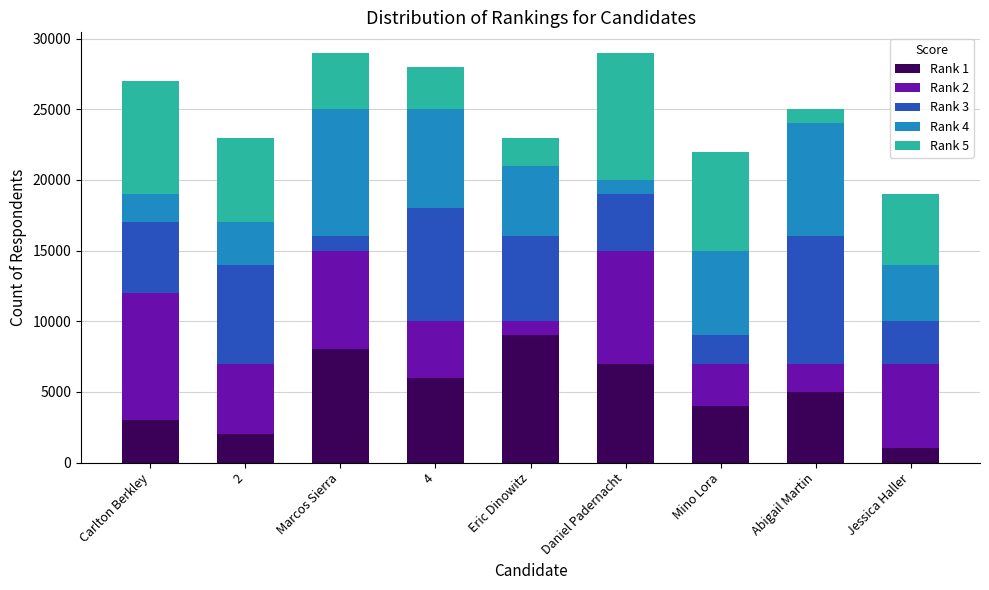

At which label does Rank 1 reach its minimum?

Jessica Haller